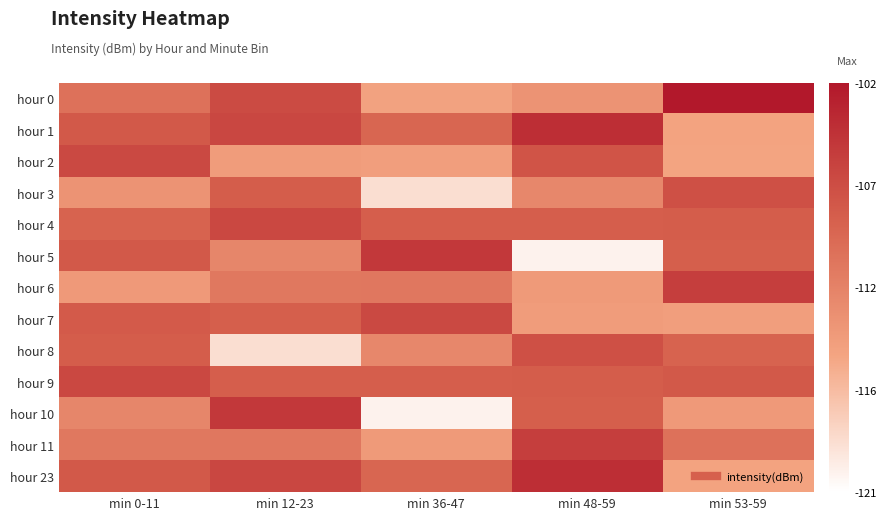

How many series are shown in this chart?

13